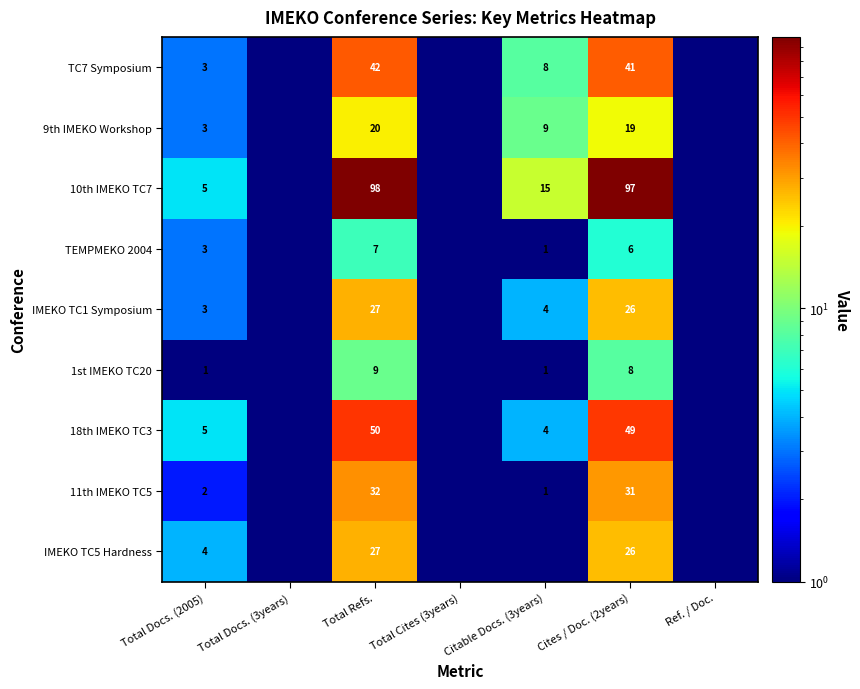

Which series changed the most between Total Docs. (2005) and Total Refs.?

10th IMEKO TC7